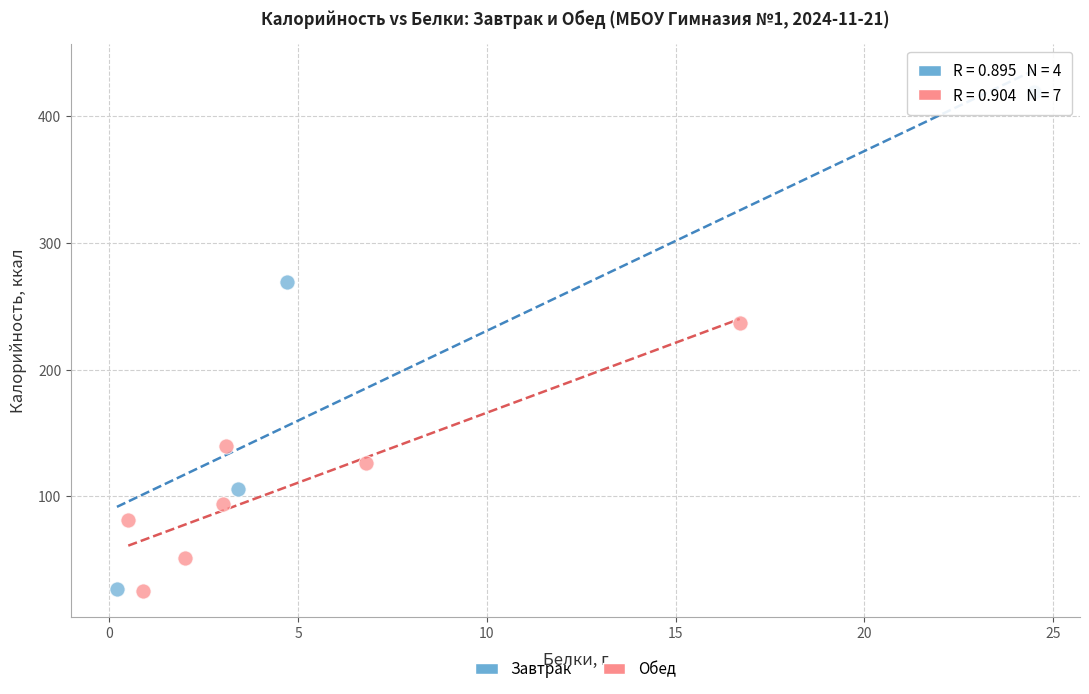

Which series contains the highest Y value?

Завтрак